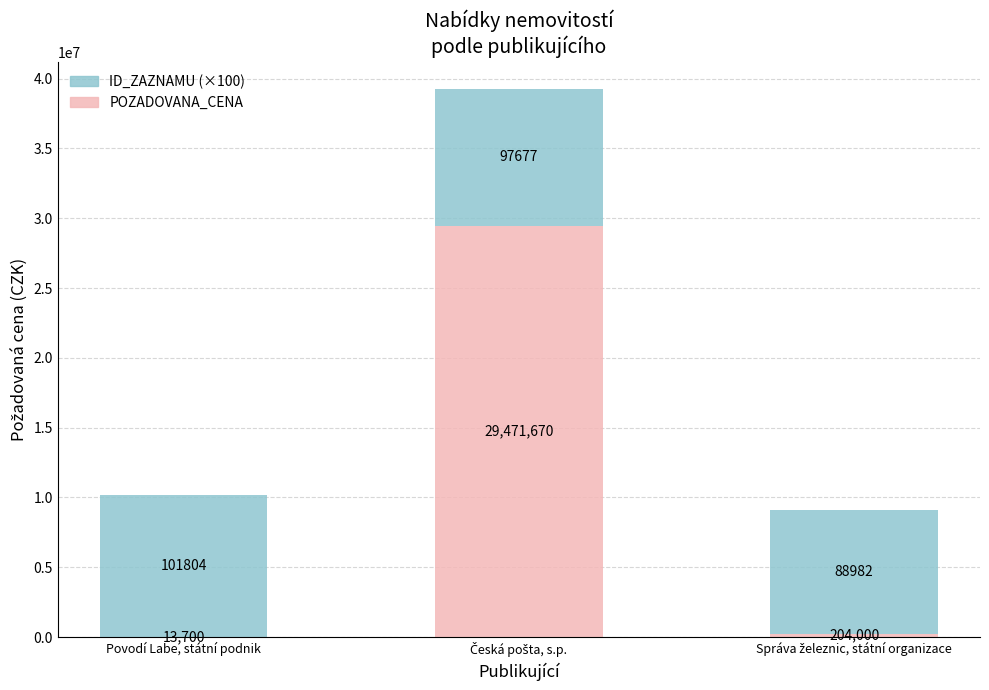

Count the number of categories in the chart.

3